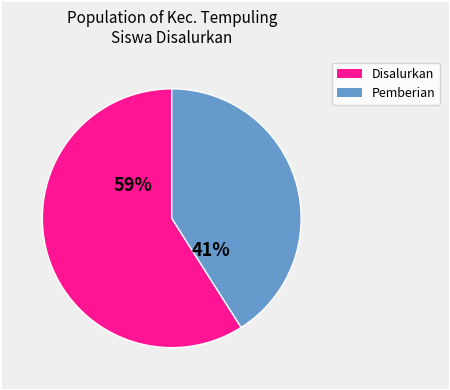

To the nearest percent, what is the difference between the largest and smallest slice percentages?

18%